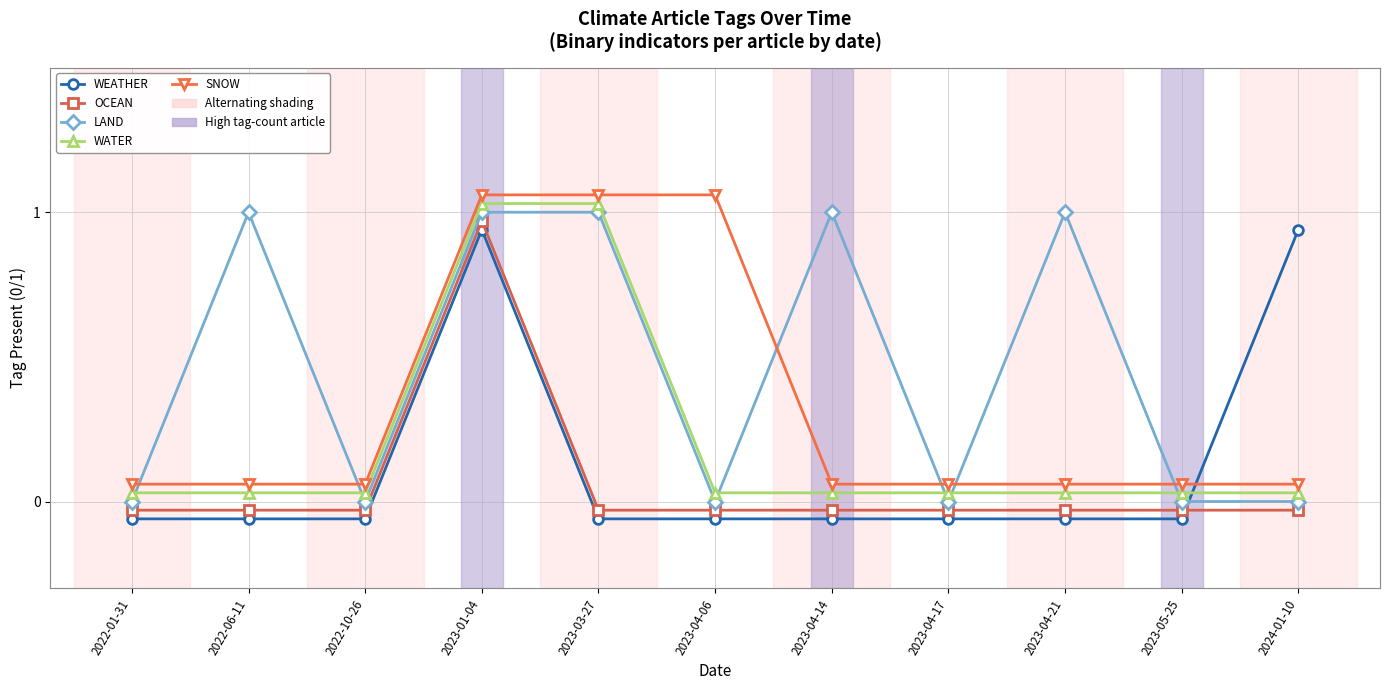

What is the total value across all series at 2023-01-04?

5.0